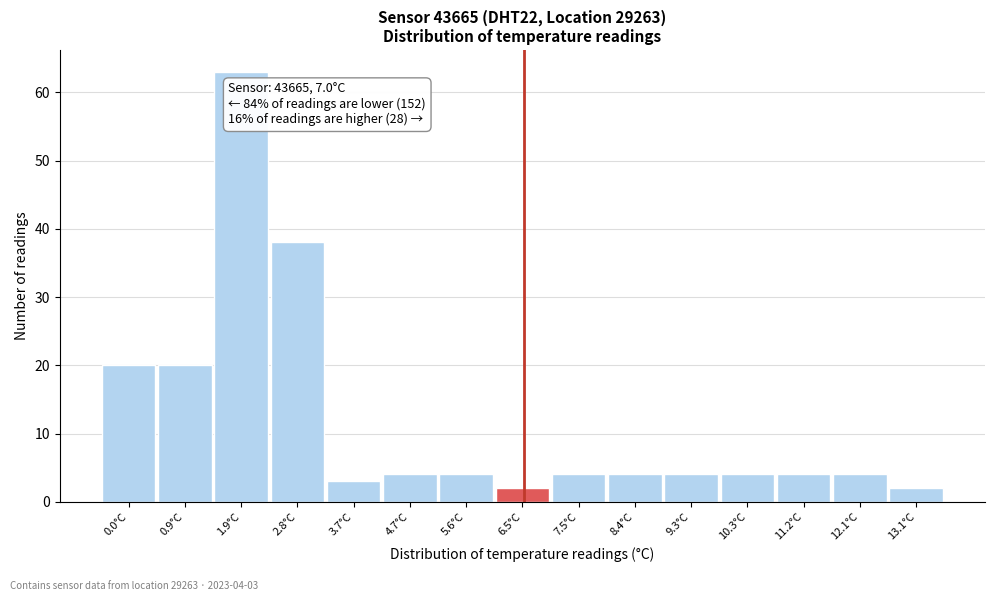

Reading left to right, what are all the values shown in this chart?

20	20	63	38	3	4	4	2	4	4	4	4	4	4	2